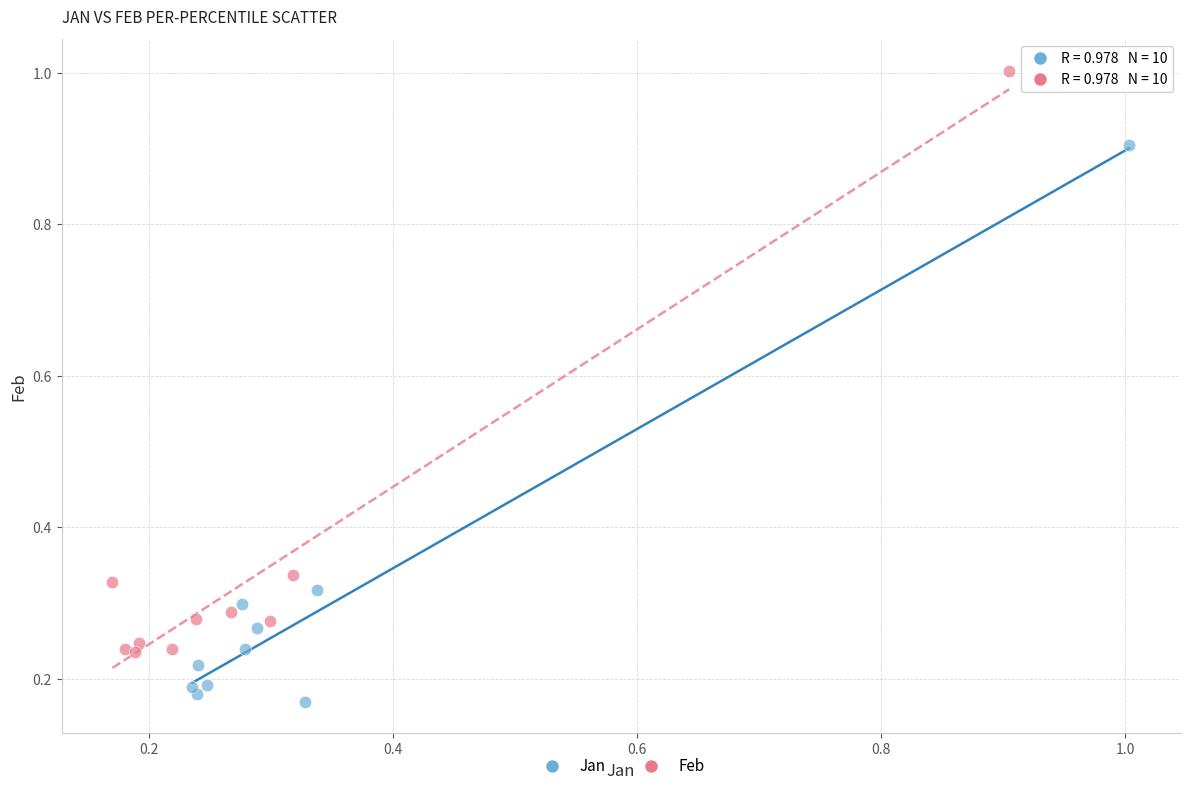

Which series has the widest spread of Y values?

Feb